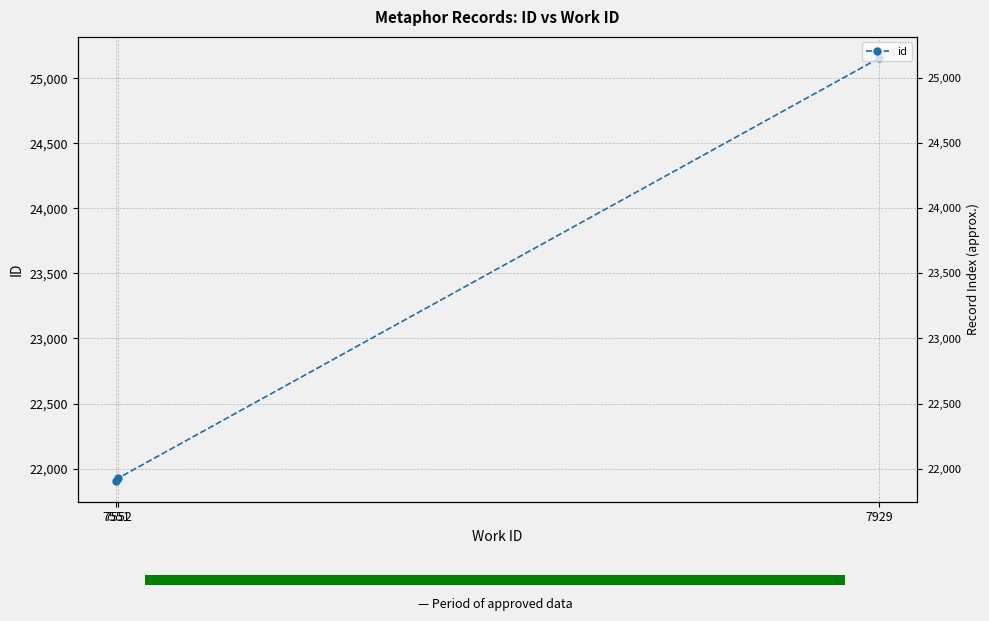

List the labels in order of value, largest first.

7929, 7552, 7551